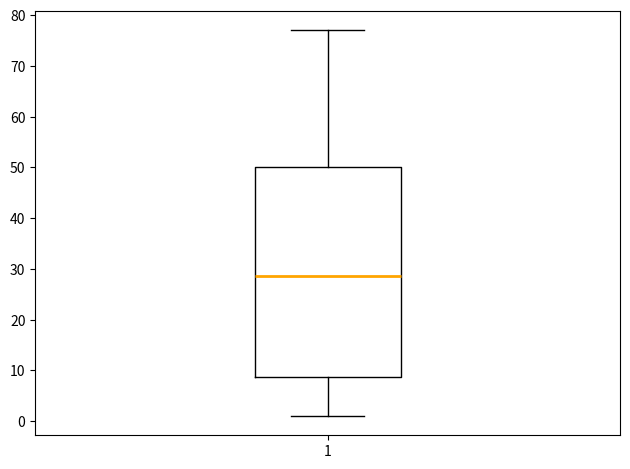

Transcribe this box plot: give where the median line is, the range the box spans, and where the two whiskers end, as read against the y-axis. The values are not printed on the chart, so give them approximately, as read against the axis.

median 29, box 9 to 50, whiskers 1 to 77